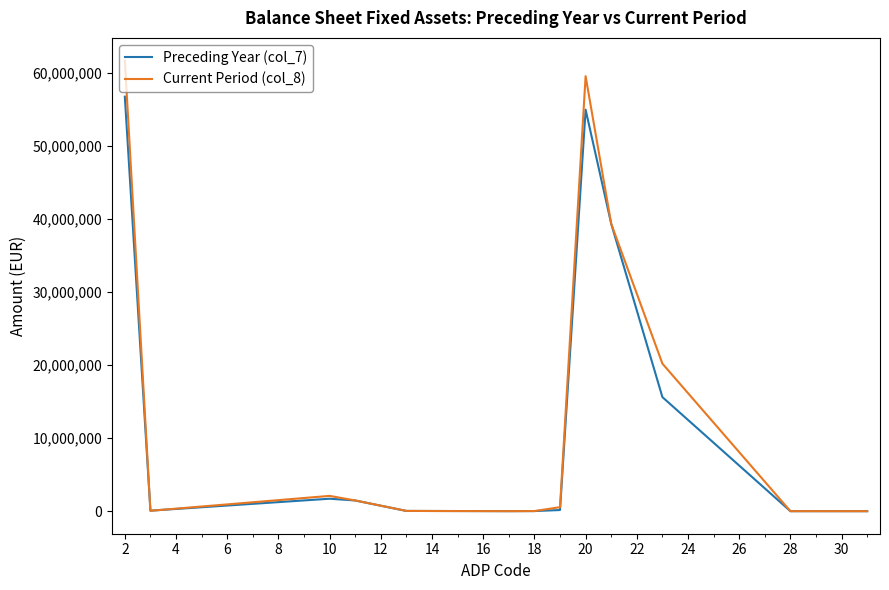

Which series has the largest range (max minus min)?

Current Period (col_8)